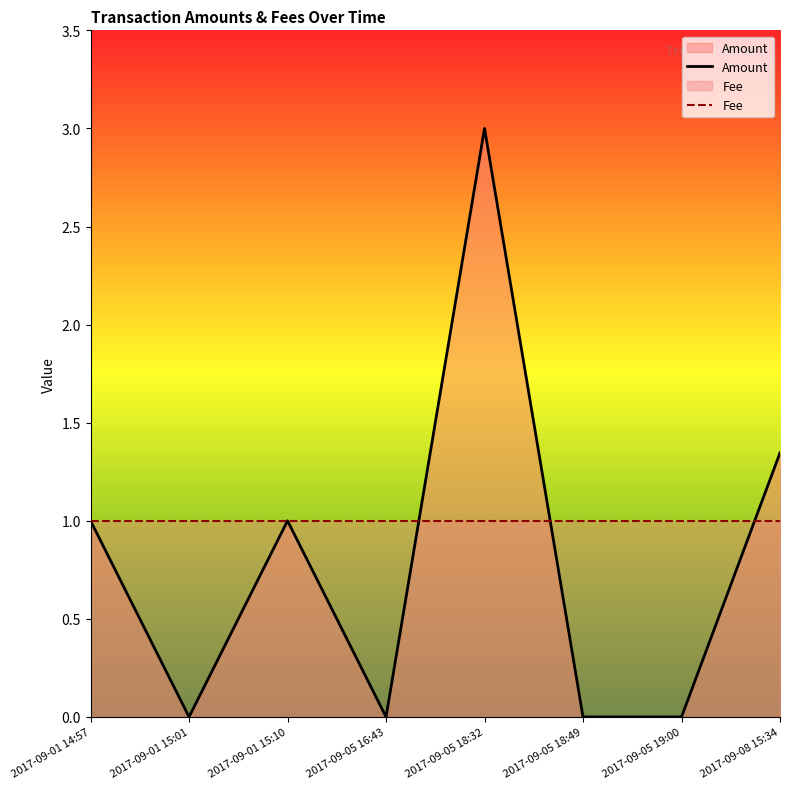

What is the sum of the Amount values at 2017-09-08 15:34 and 2017-09-05 18:32?

4.3